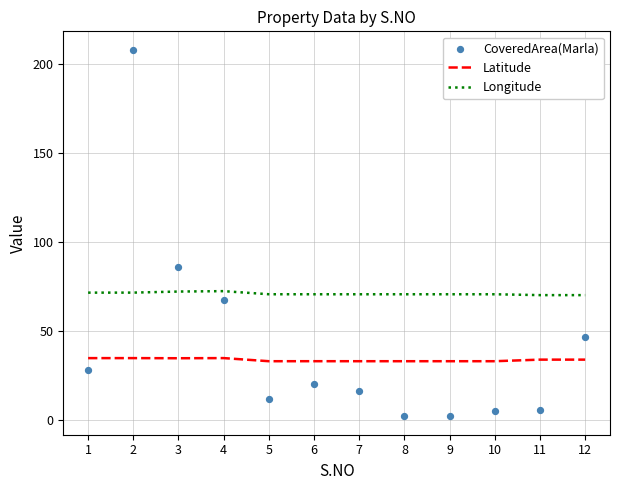

What is the total value across all series at 6?

123.6